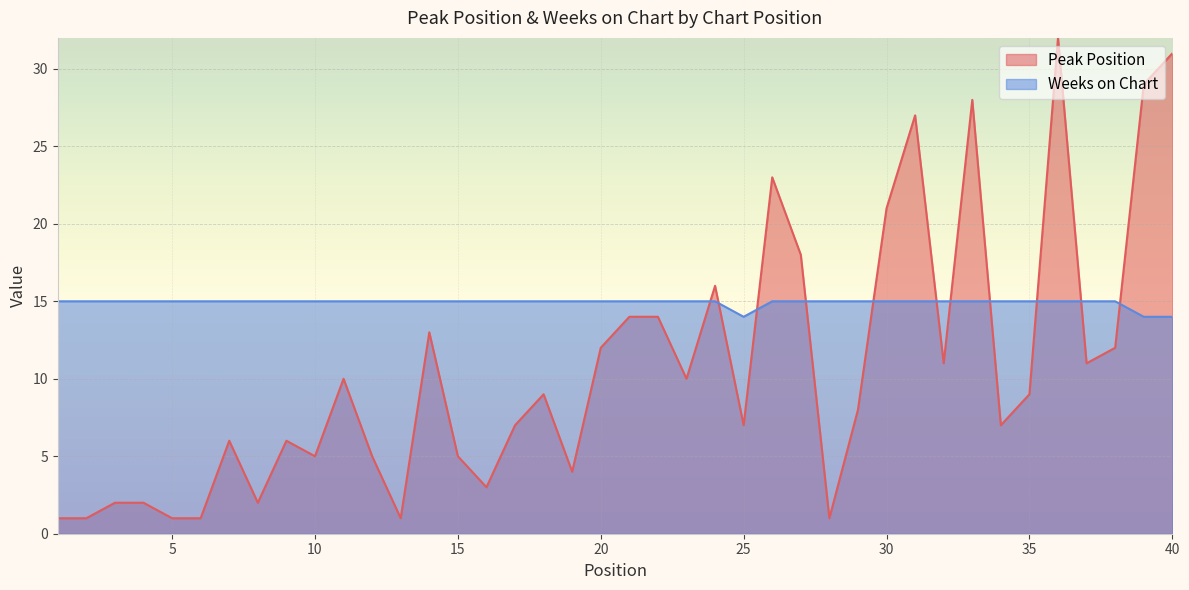

How many interior local valleys does the Weeks on Chart series have?

1